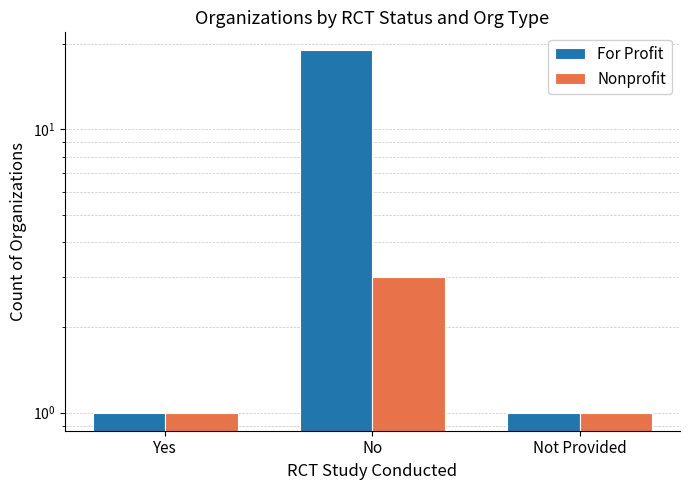

What value does the For Profit series have at Not Provided?

1